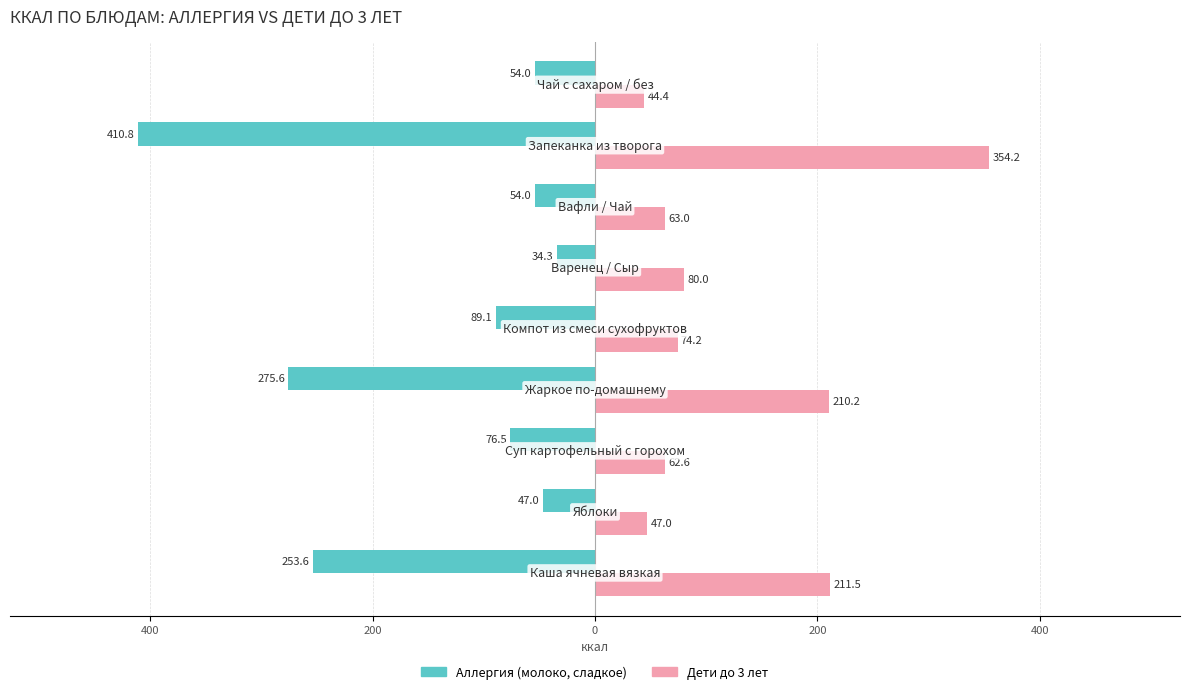

What is the difference between the maximum and minimum values in the Дети до 3 лет series?

309.8